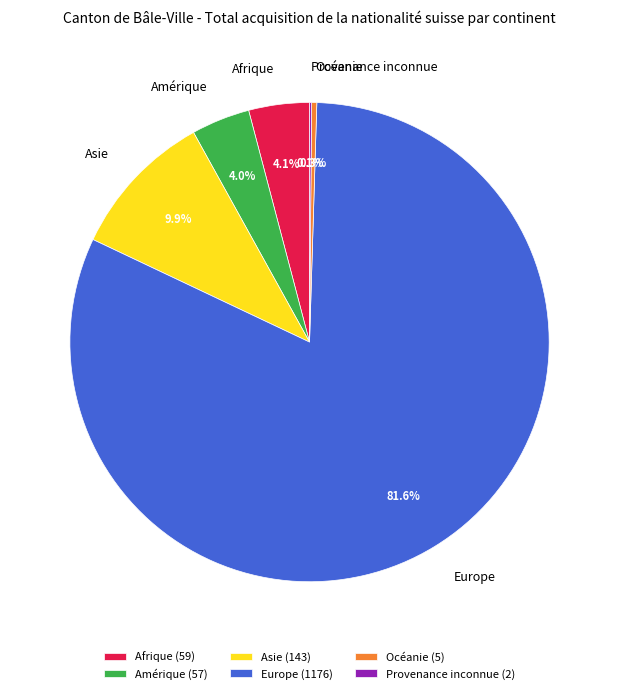

What portion of the pie excludes Afrique?

95.9%